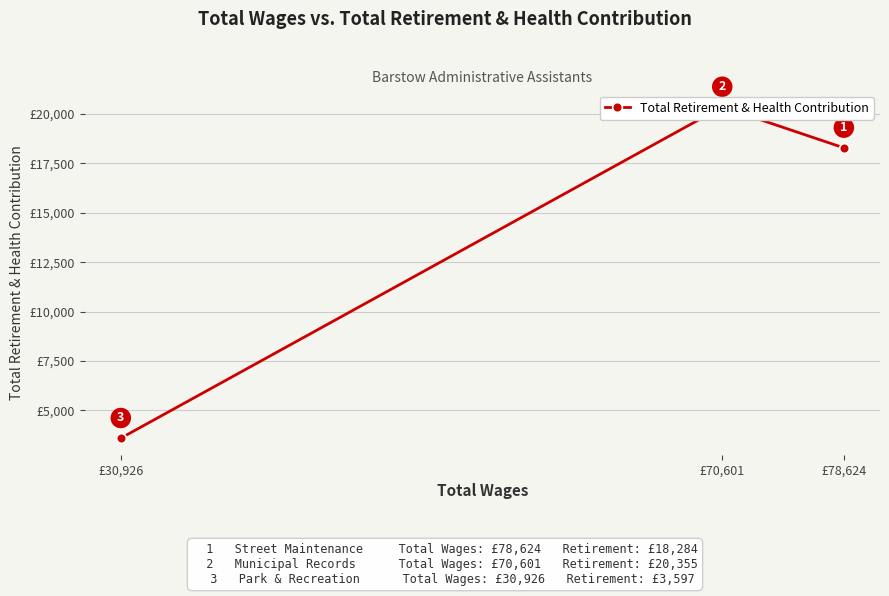

At which label is the value closest to 11976?

£78,624